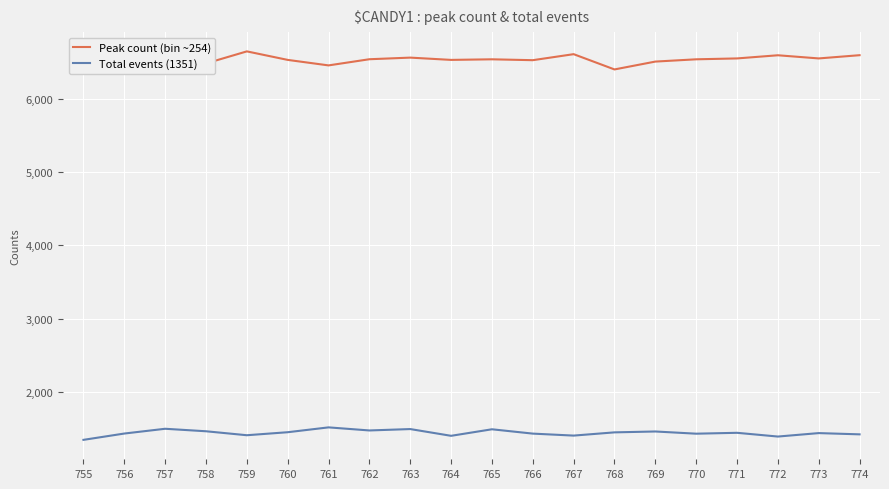

What is the difference between the Total events (1351) values at 771 and 770?

12